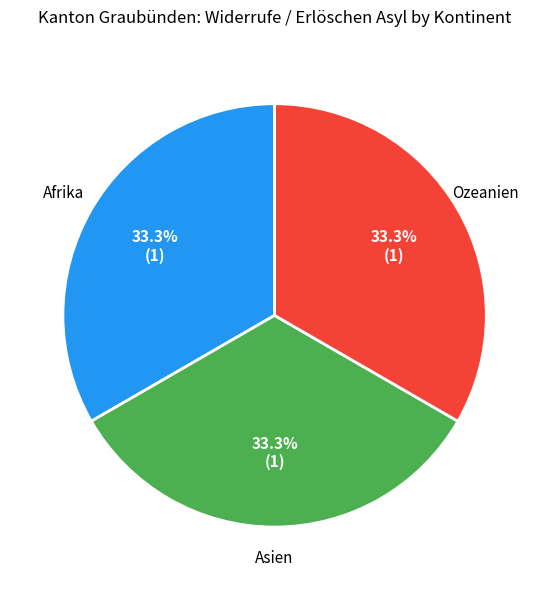

Is there any slice that represents more than half of the pie?

No